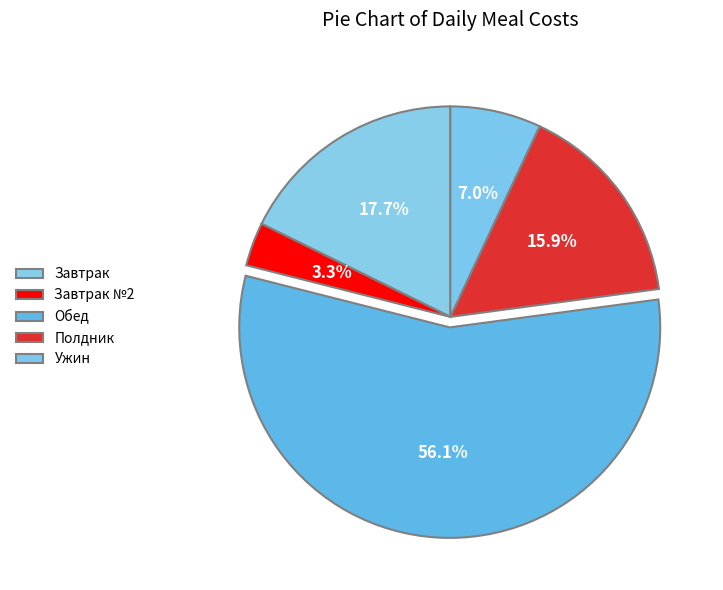

How much of the chart is everything except Полдник?

84.1%